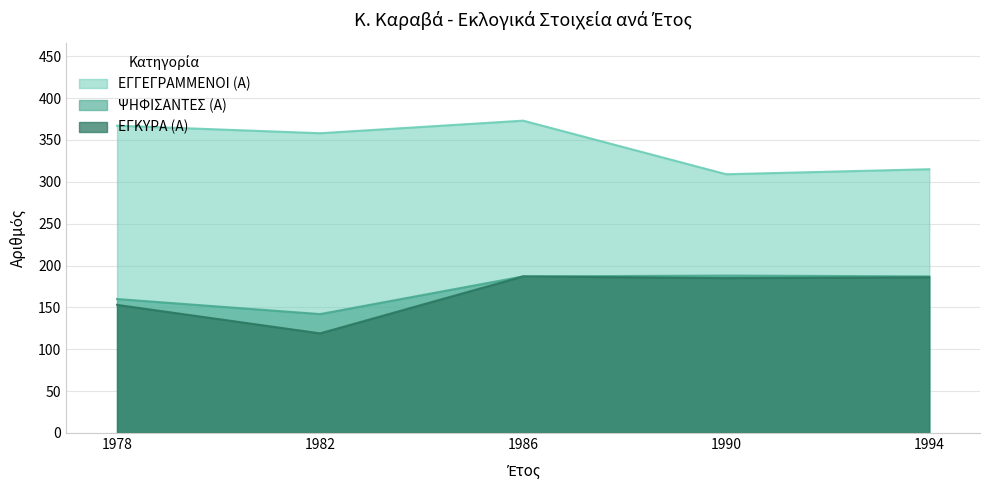

Where is the first local maximum for ΨΗΦΙΣΑΝΤΕΣ (Α)?

1990